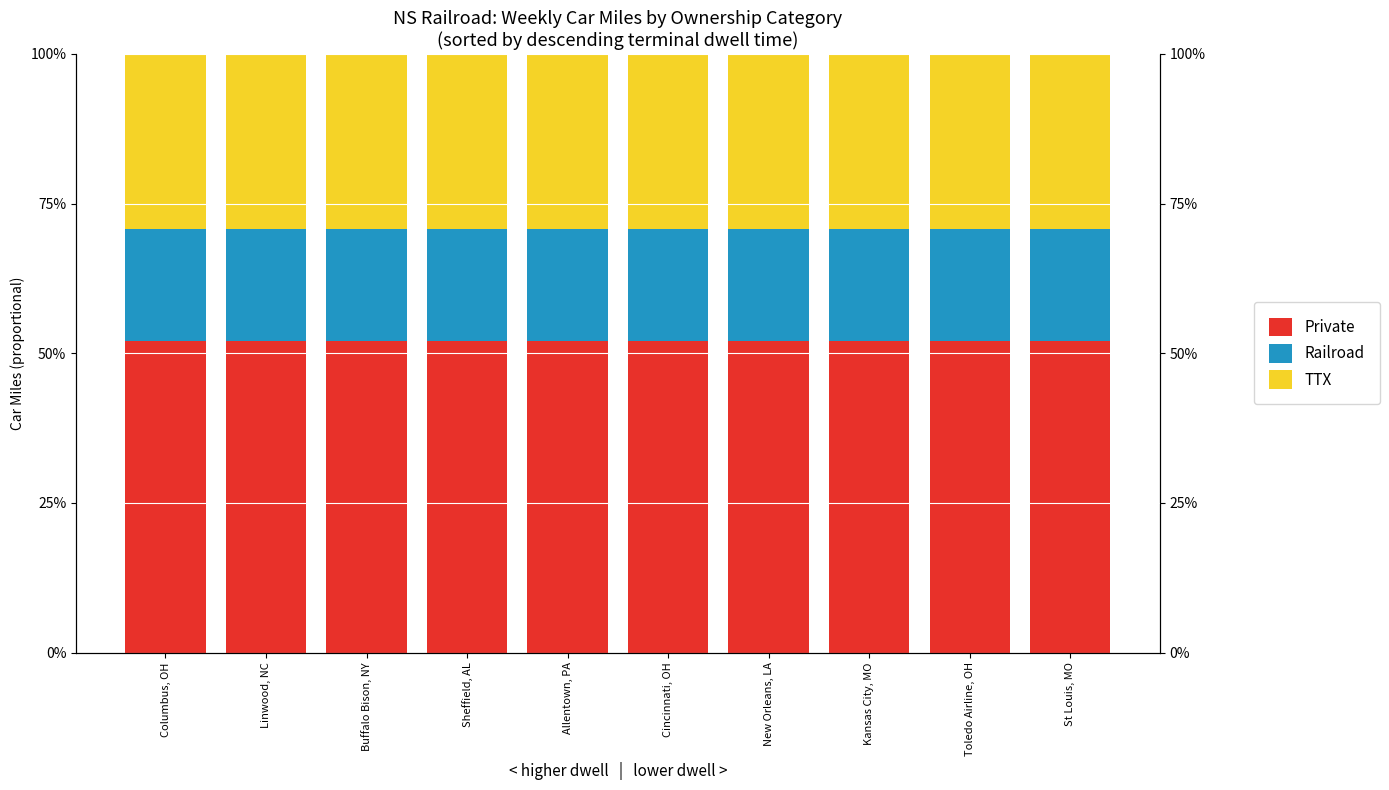

At which category is the sum across all series the highest?

Columbus, OH